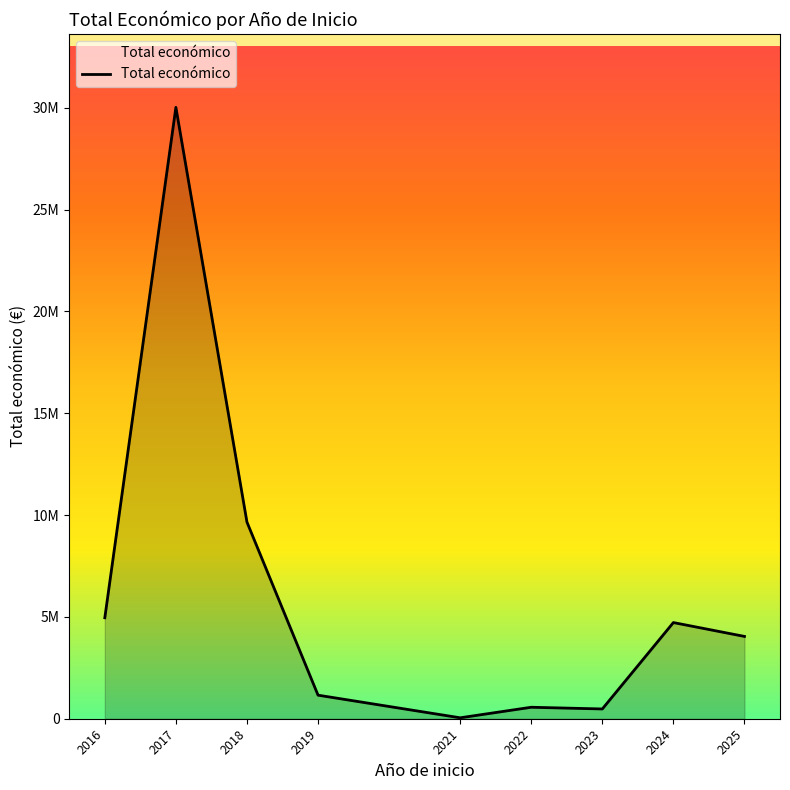

At which category does the data reach its first local valley?

2021